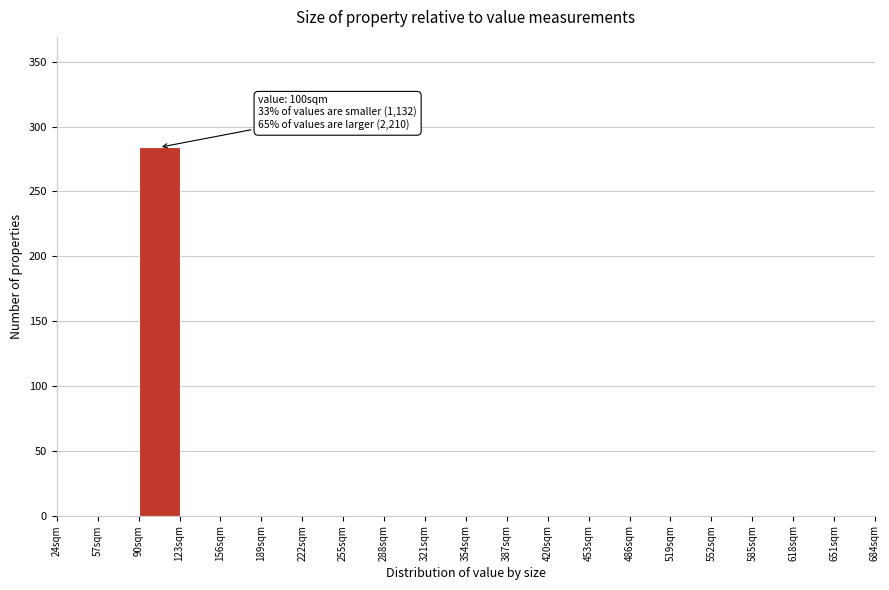

Over which range of the x-axis is the bar tallest?

90 to 123